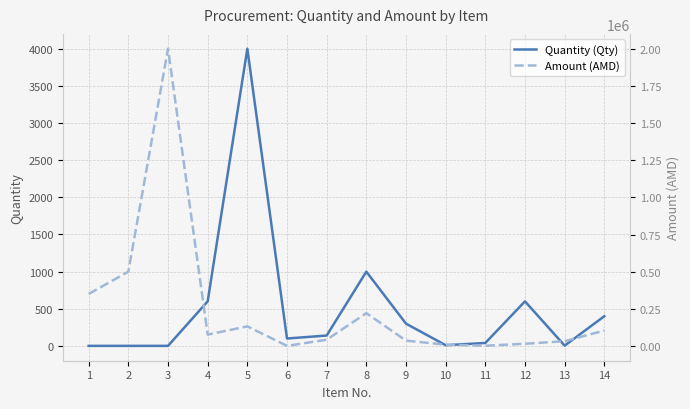

Which series changed the most between 4 and 12?

Amount (AMD)